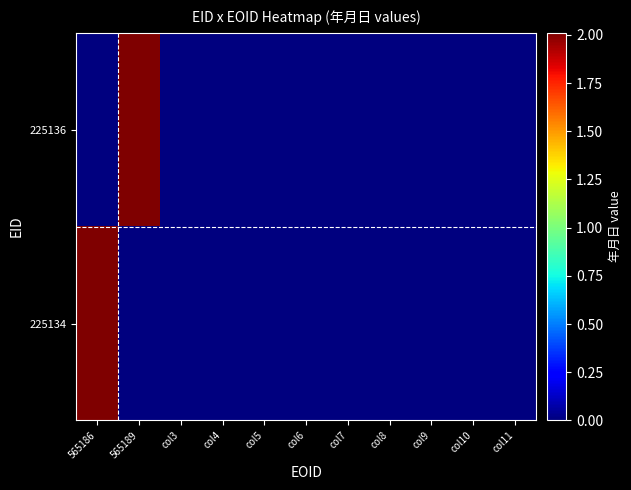

Reading left to right, transcribe all the data shown in this chart.

225134: 565186=20100520	565189=0	col3=0	col4=0	col5=0	col6=0	col7=0	col8=0	col9=0	col10=0	col11=0
225136: 565186=0	565189=20100717	col3=0	col4=0	col5=0	col6=0	col7=0	col8=0	col9=0	col10=0	col11=0